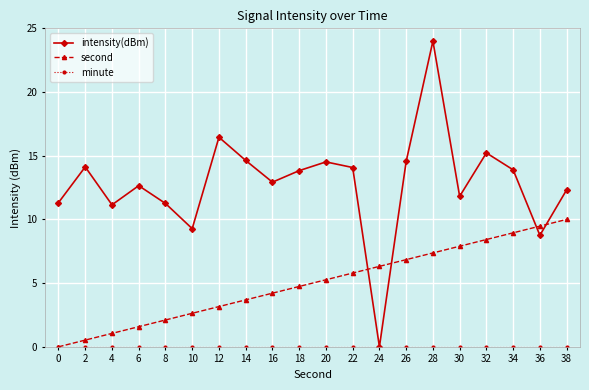

Does the chart have visible grid lines?

Yes